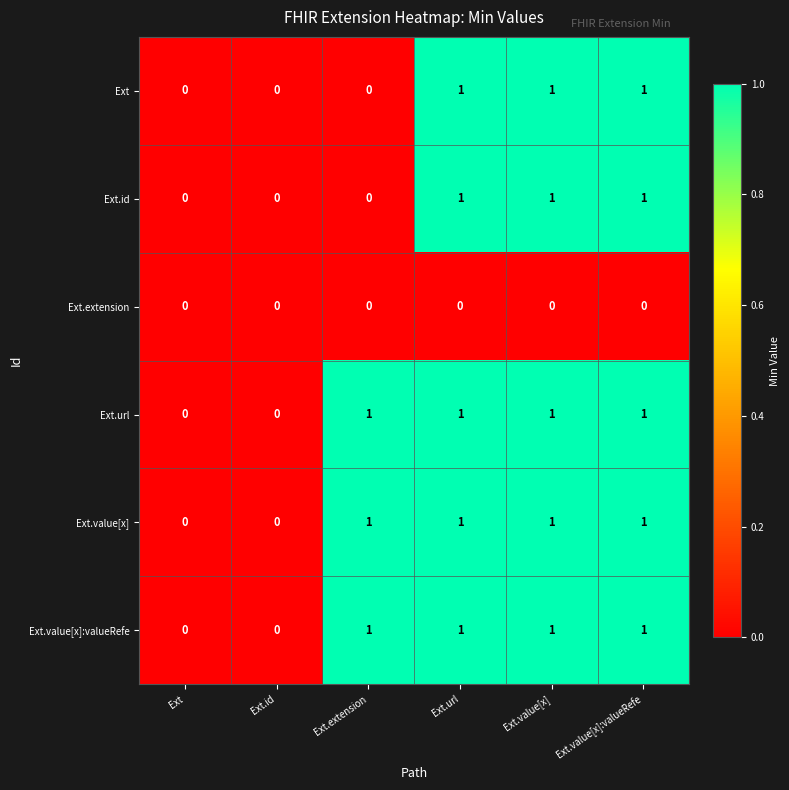

Is the value of Ext.value[x] at Ext.url greater than the value of Ext.extension at Ext?

Yes